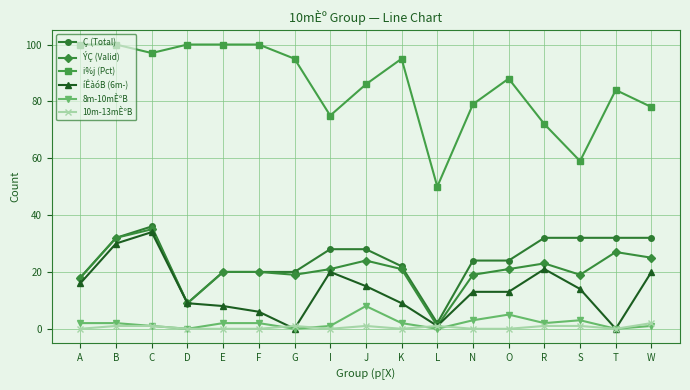

Rank the series at O from lowest to highest value.

10m-13mÈºB, 8m-10mÈºB, íÊàóB (6m-), ÝÇ (Valid), Ç (Total), i%j (Pct)